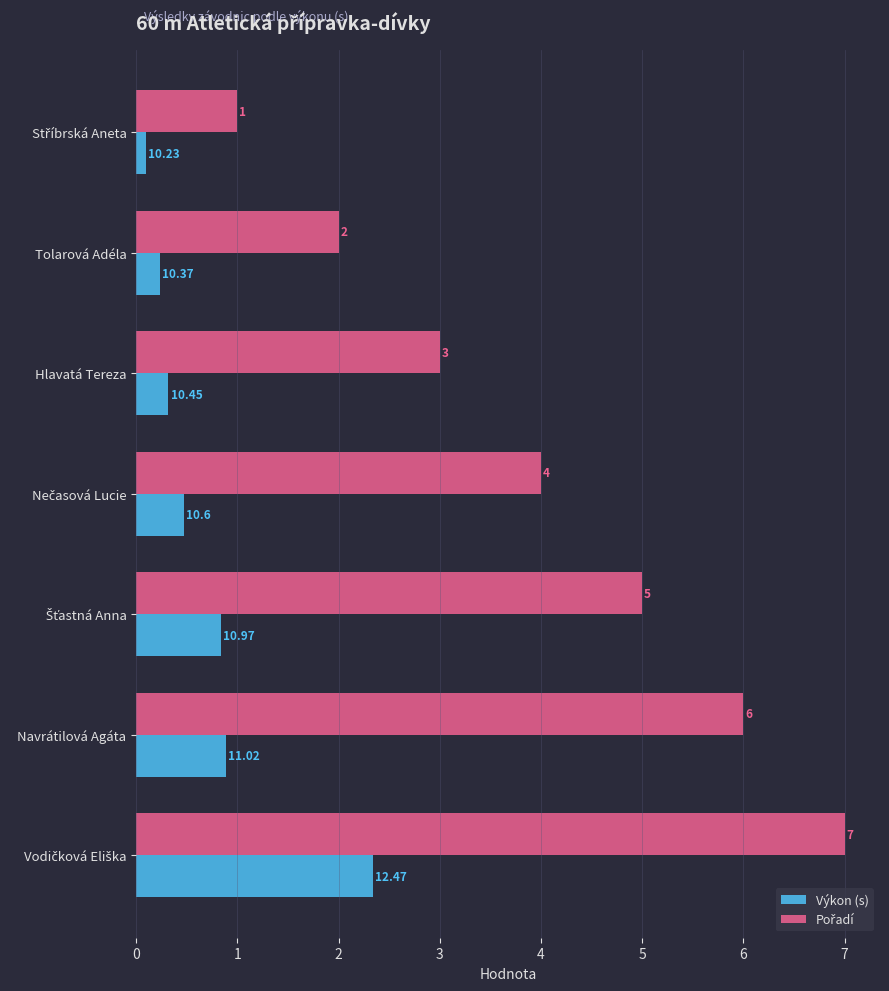

At which label is Výkon (s) closest to 1?

Navrátilová Agáta